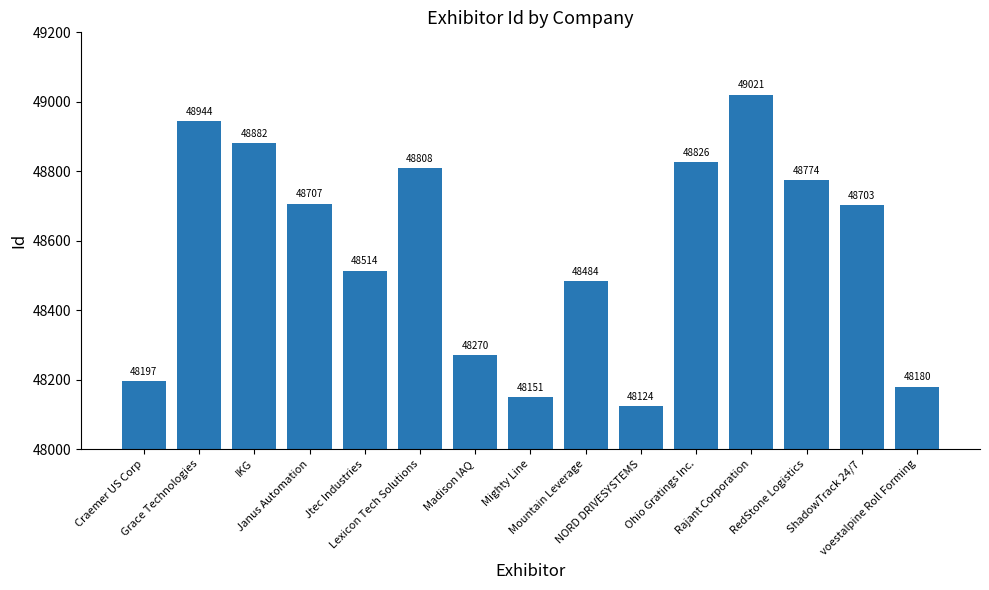

Reading left to right, transcribe all the data shown in this chart.

48197	48944	48882	48707	48514	48808	48270	48151	48484	48124	48826	49021	48774	48703	48180